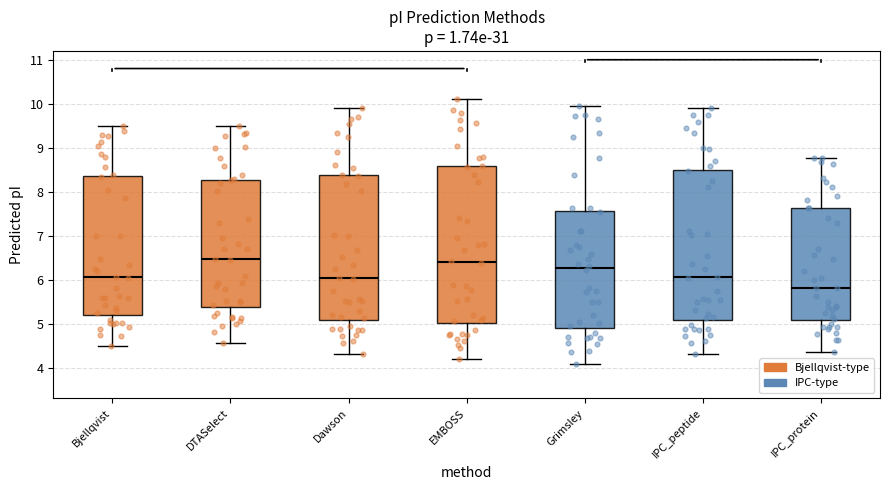

Reading left to right, read every box against the y-axis: the position of its median line, the range the box covers, and the ends of its whiskers. The values are not printed on the chart, so give them approximately, as read against the axis.

Bjellqvist: median 6.1, box 5.2 to 8.3, whiskers 4.5 to 9.5
DTASelect: median 6.5, box 5.4 to 8.3, whiskers 4.6 to 9.5
Dawson: median 6.0, box 5.1 to 8.4, whiskers 4.3 to 9.9
EMBOSS: median 6.4, box 5.0 to 8.6, whiskers 4.2 to 10.1
Grimsley: median 6.3, box 4.9 to 7.6, whiskers 4.1 to 9.9
IPC_peptide: median 6.1, box 5.1 to 8.5, whiskers 4.3 to 9.9
IPC_protein: median 5.8, box 5.1 to 7.6, whiskers 4.4 to 8.8